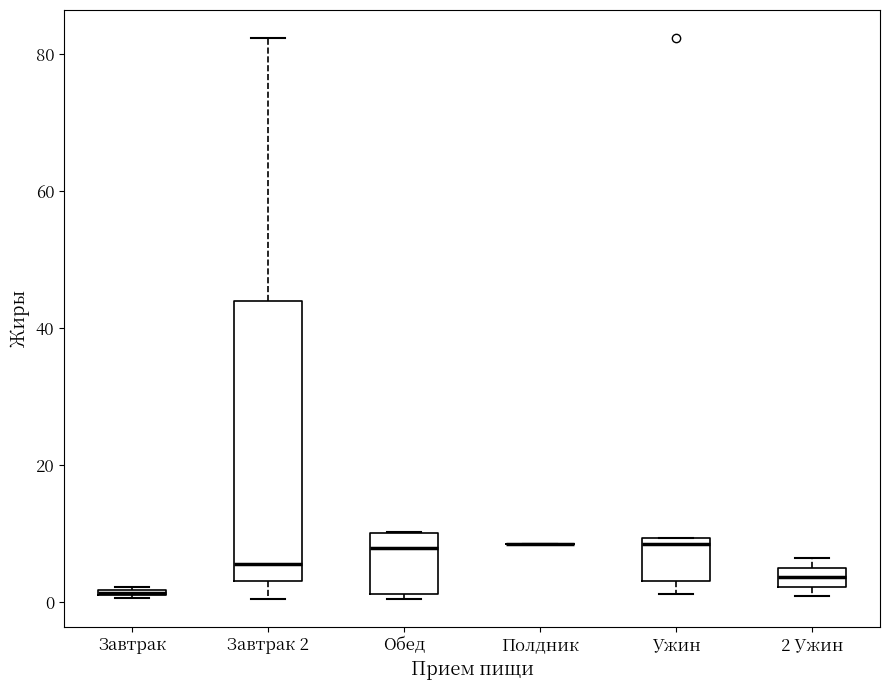

Where is the upper edge of the box for Завтрак 2 on the y-axis? The values are not printed on the chart, so give them approximately, as read against the axis.

44